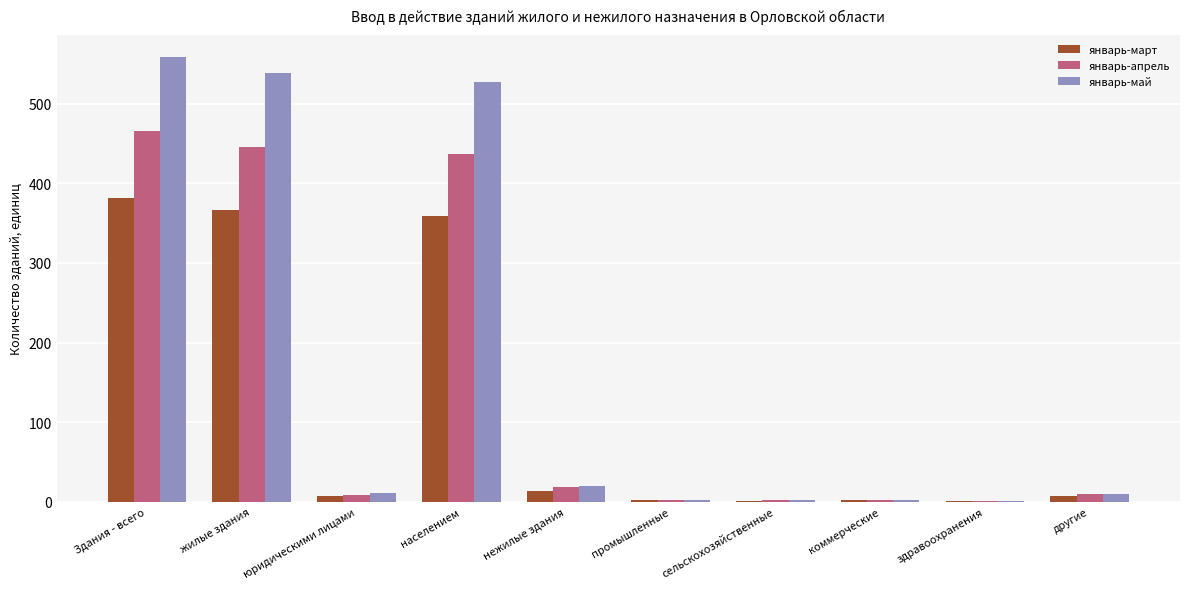

Are the bars grouped side by side (vs. stacked)?

Yes